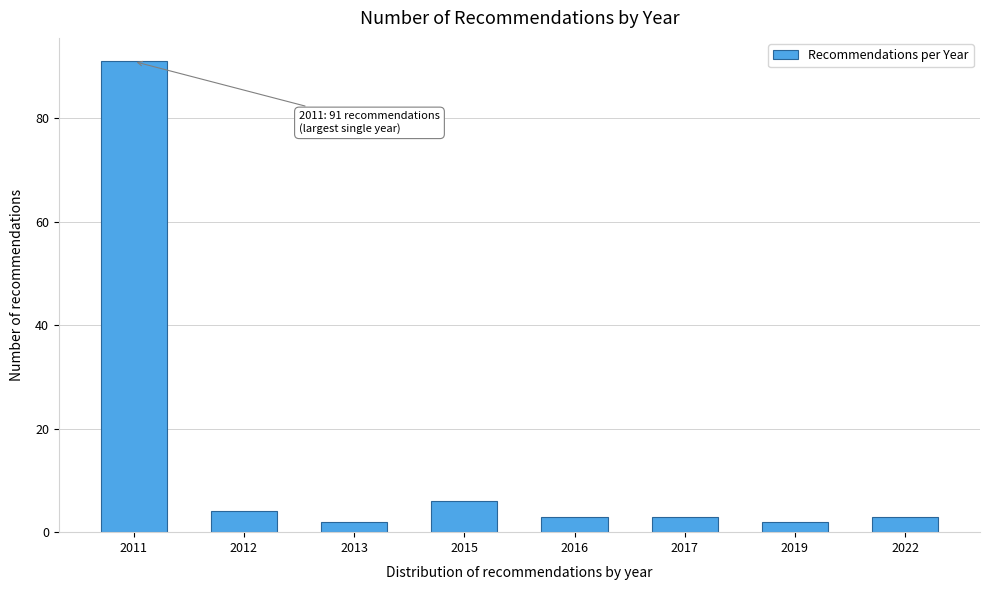

Reading right to left, extract all data points from this chart.

2022=3	2019=2	2017=3	2016=3	2015=6	2013=2	2012=4	2011=91